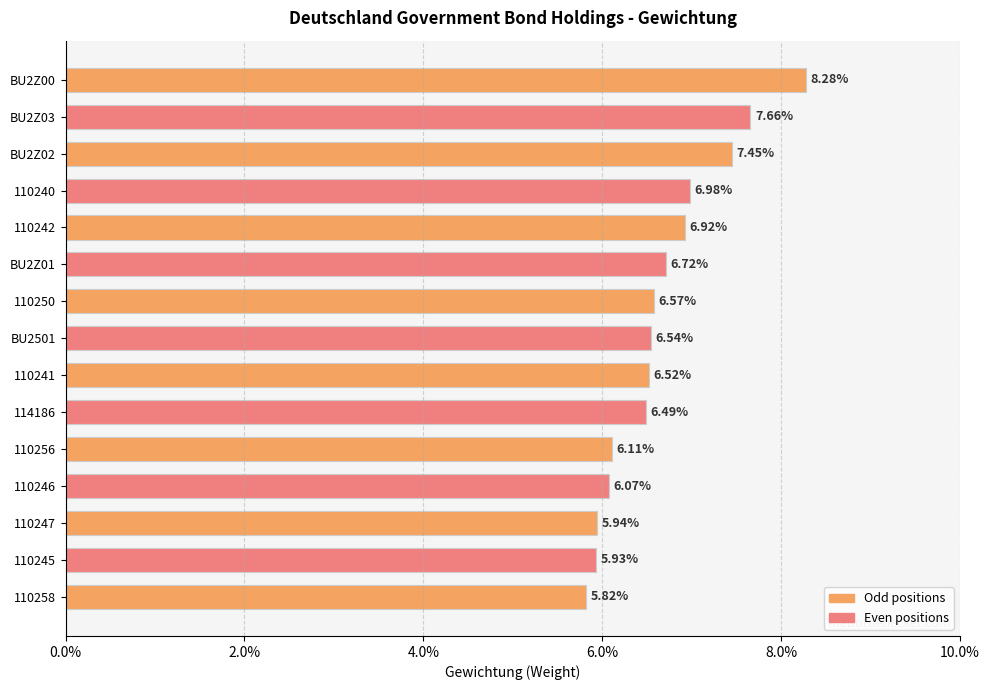

Are the bars horizontal?

Yes